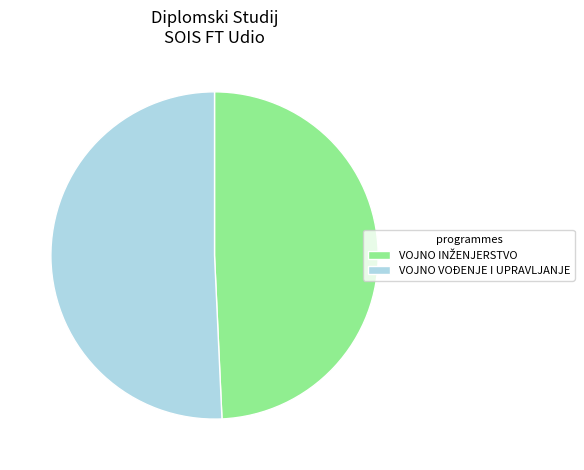

Is it true that VOJNO VOĐENJE I UPRAVLJANJE is 51% of the pie?

True